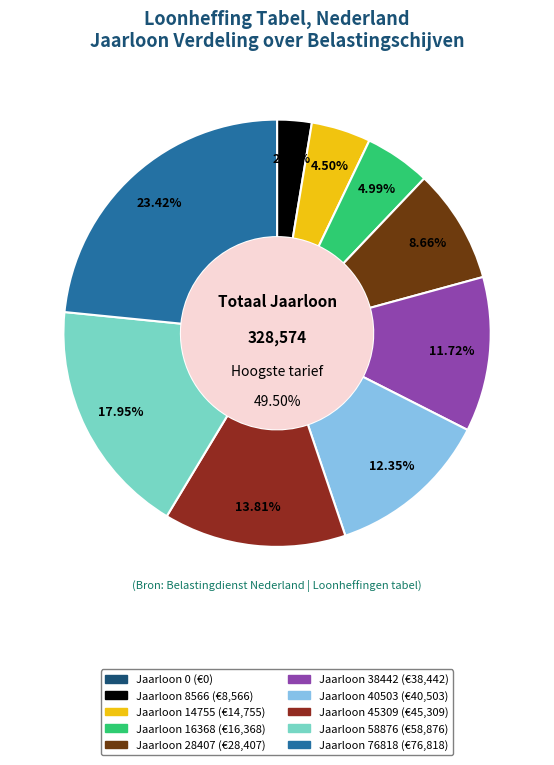

How many segments does this pie chart have?

10